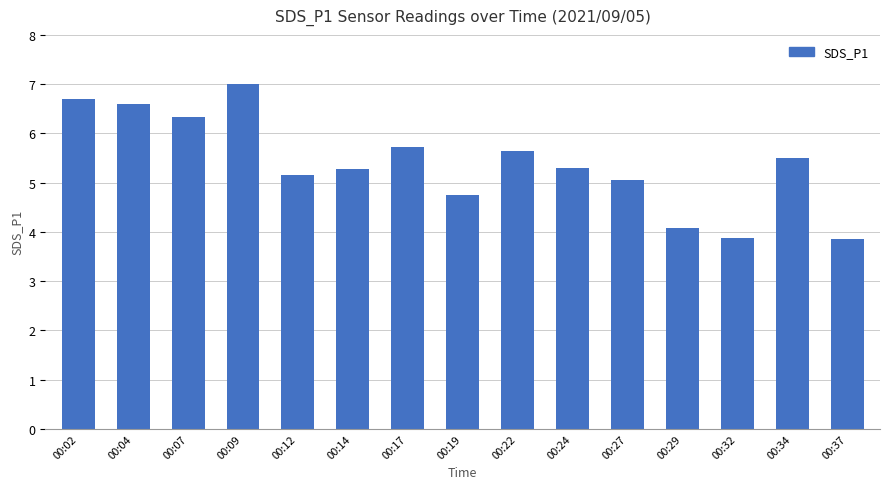

What is the difference between the maximum and second lowest values?

3.1